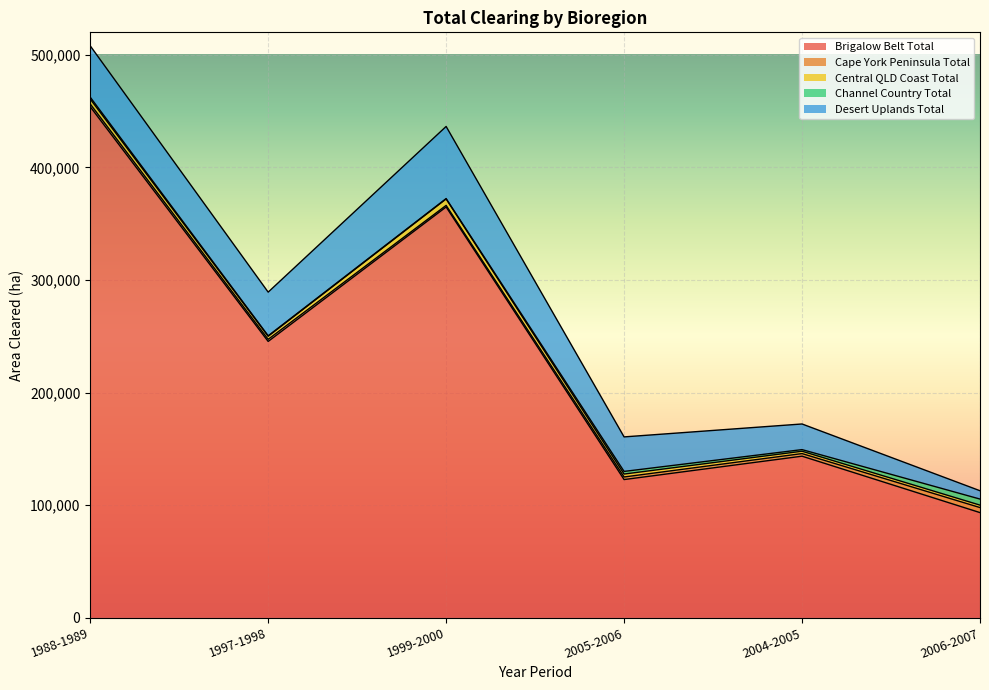

What position from the right is 2005-2006?

3